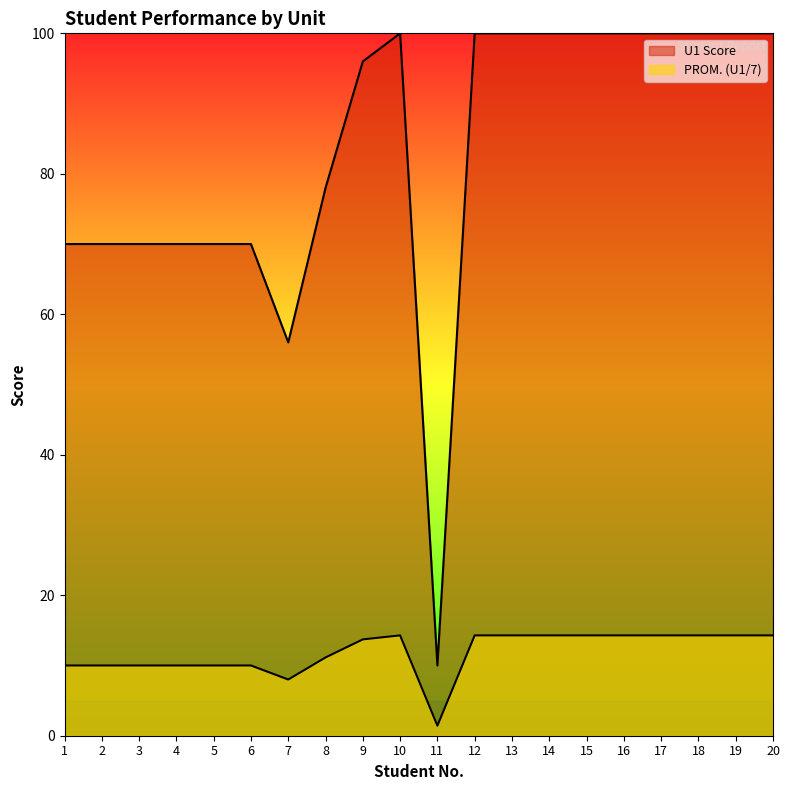

True or false: U1 Score and PROM. (U1/7) intersect in this chart.

False